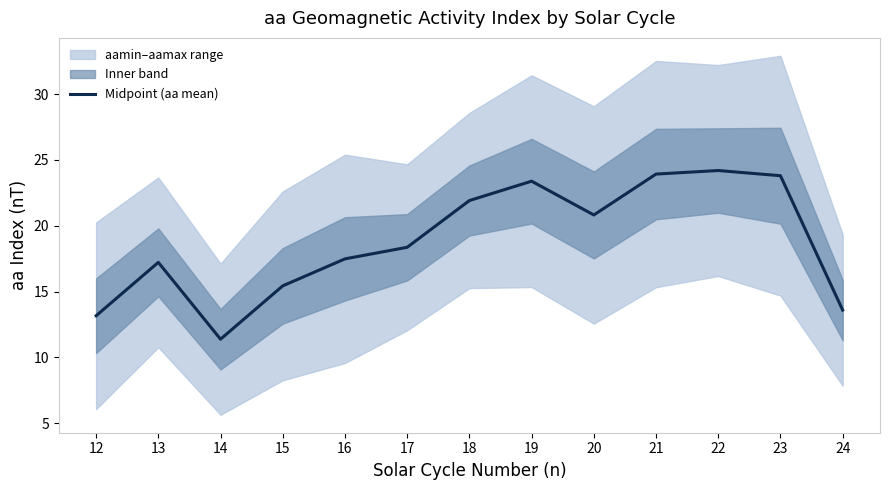

What is the value of the 12th point from the left?

23.8